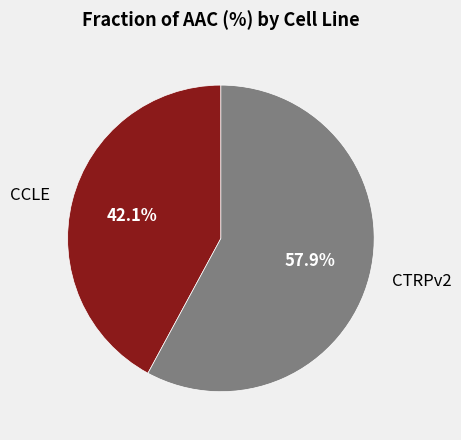

Which slice is the smallest?

CCLE